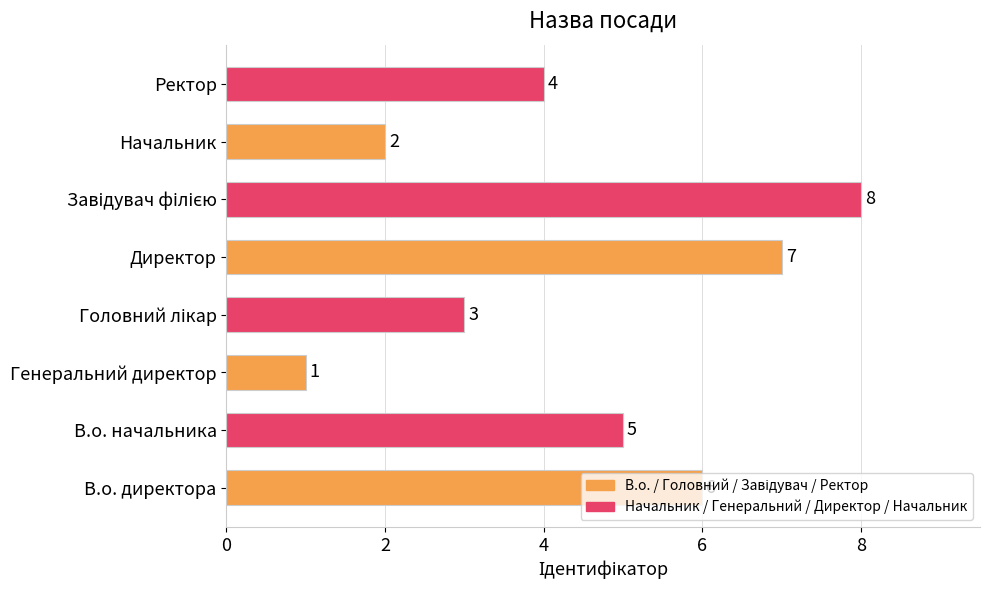

What is the change in value from В.о. начальника to Начальник?

-3